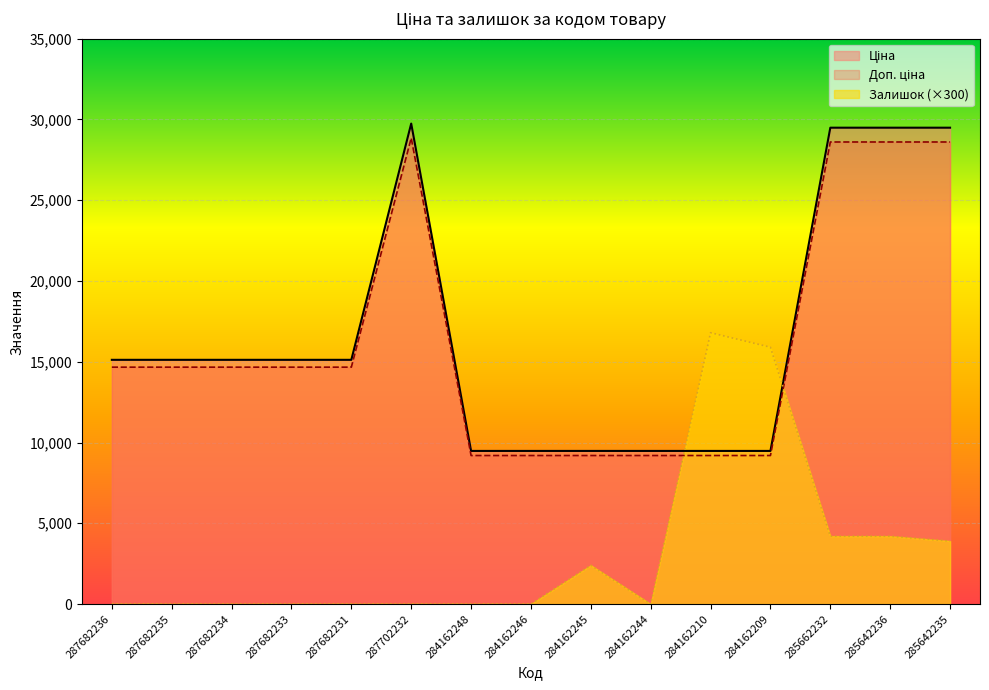

List the labels in order of Залишок value, largest first.

284162210, 284162209, 285662232, 285642236, 285642235, 284162245, 287682236, 287682235, 287682234, 287682233, 287682231, 287702232, 284162248, 284162246, 284162244